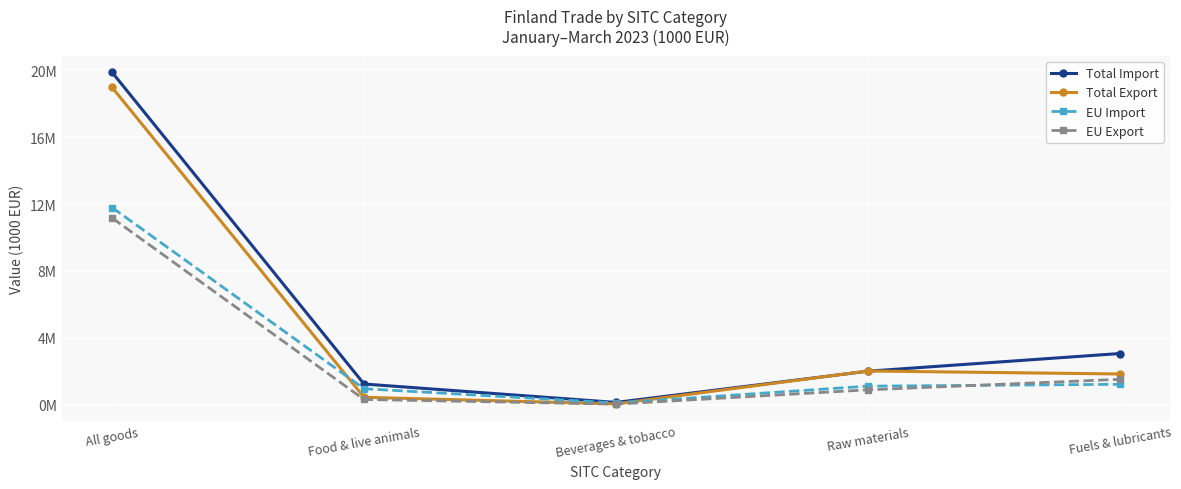

True or false: EU Import and Total Import cross at least once.

False